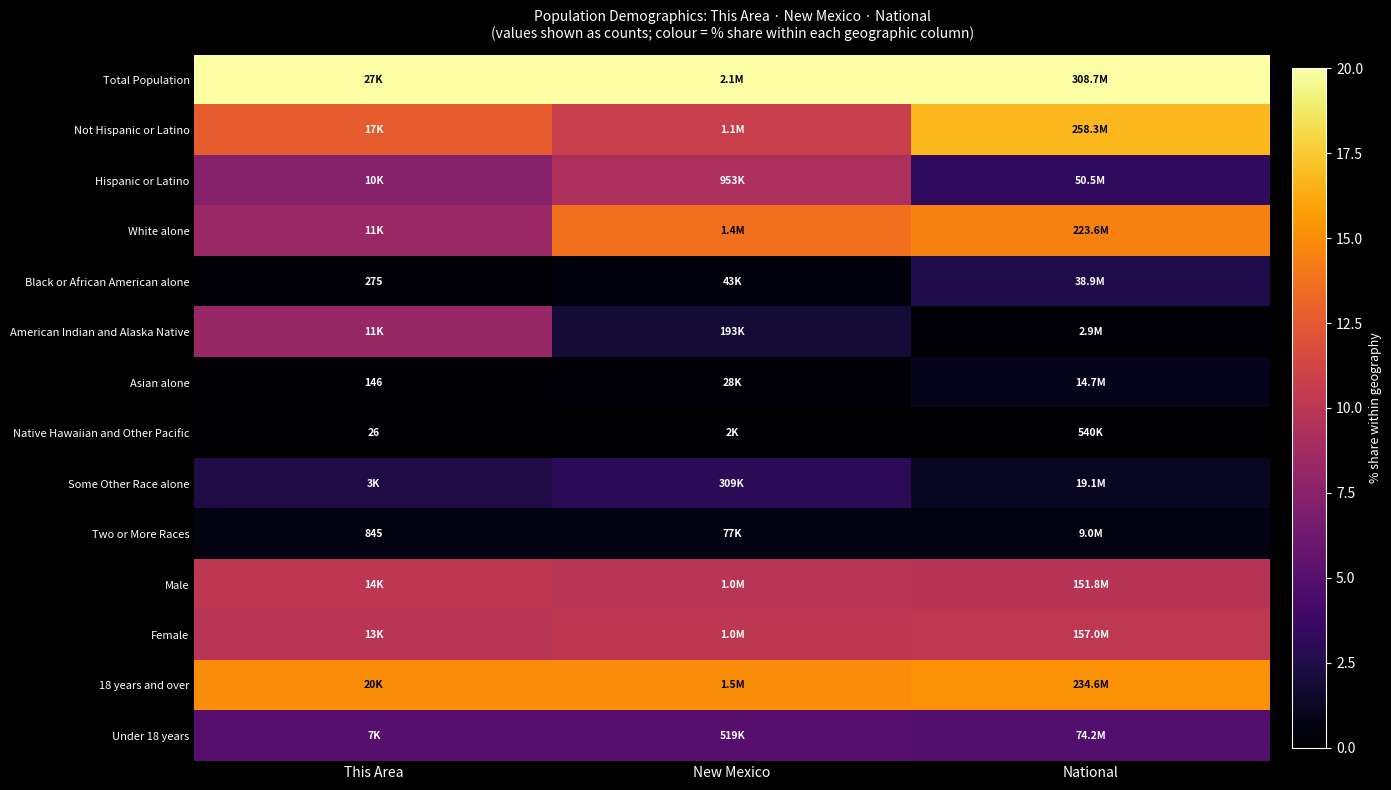

Which has a higher value, National or This Area?

National